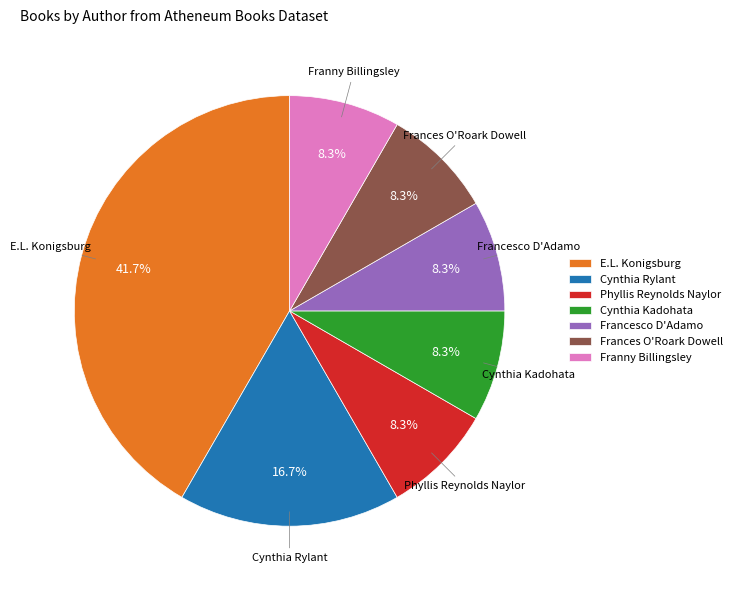

What is the ratio of the value at Frances O'Roark Dowell to the value at Cynthia Rylant?

0.5